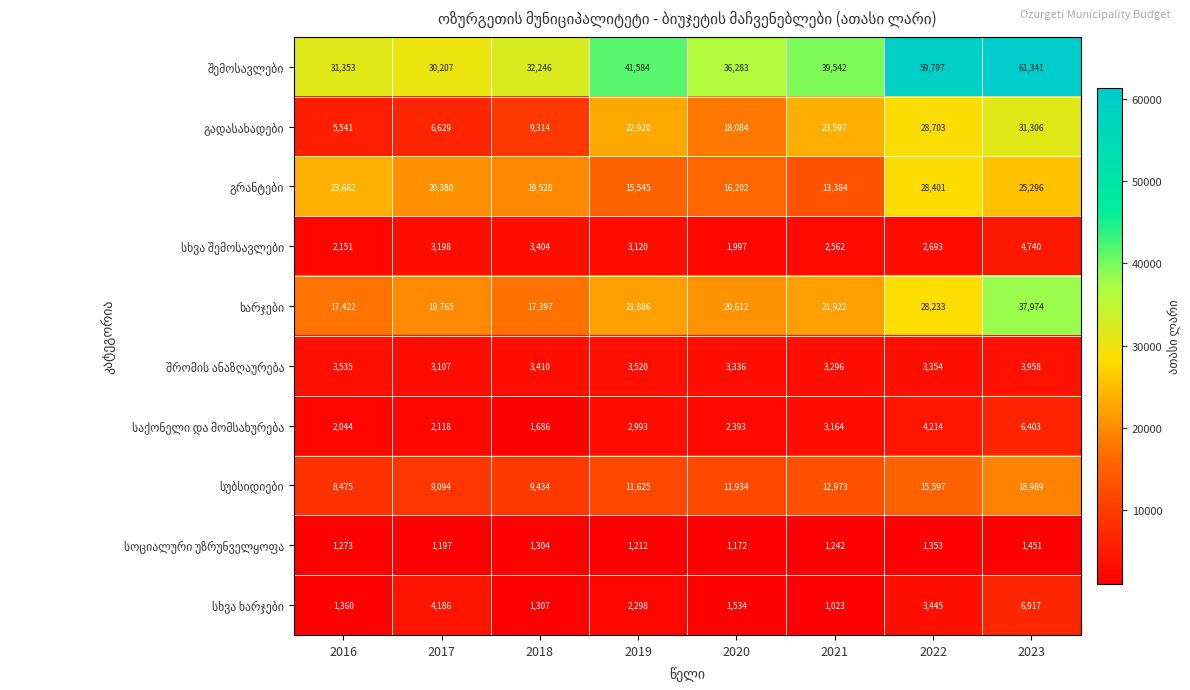

Count the number of data series in this chart.

10